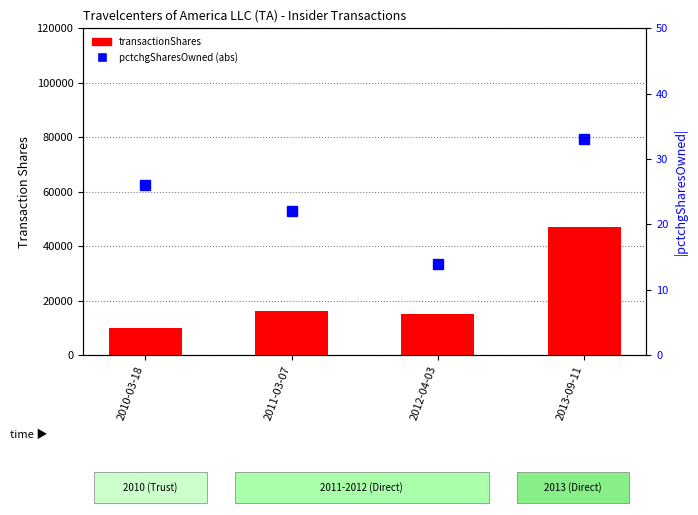

What is the label of the 3rd bar from the right?

2011-03-07